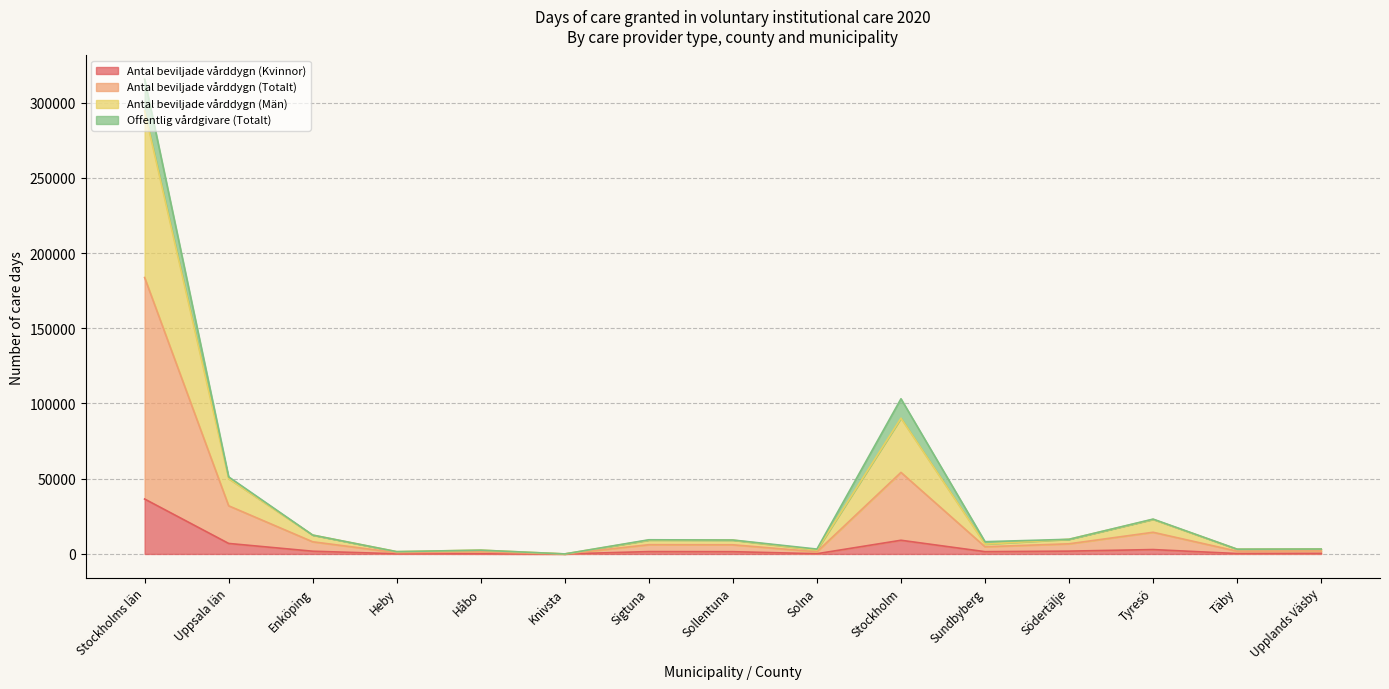

What is the average value of the Antal beviljade vårddygn (Kvinnor) series?

4317